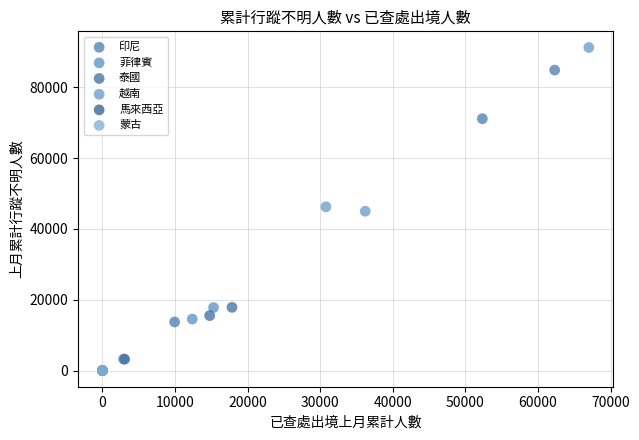

Which series contains the highest Y value?

越南